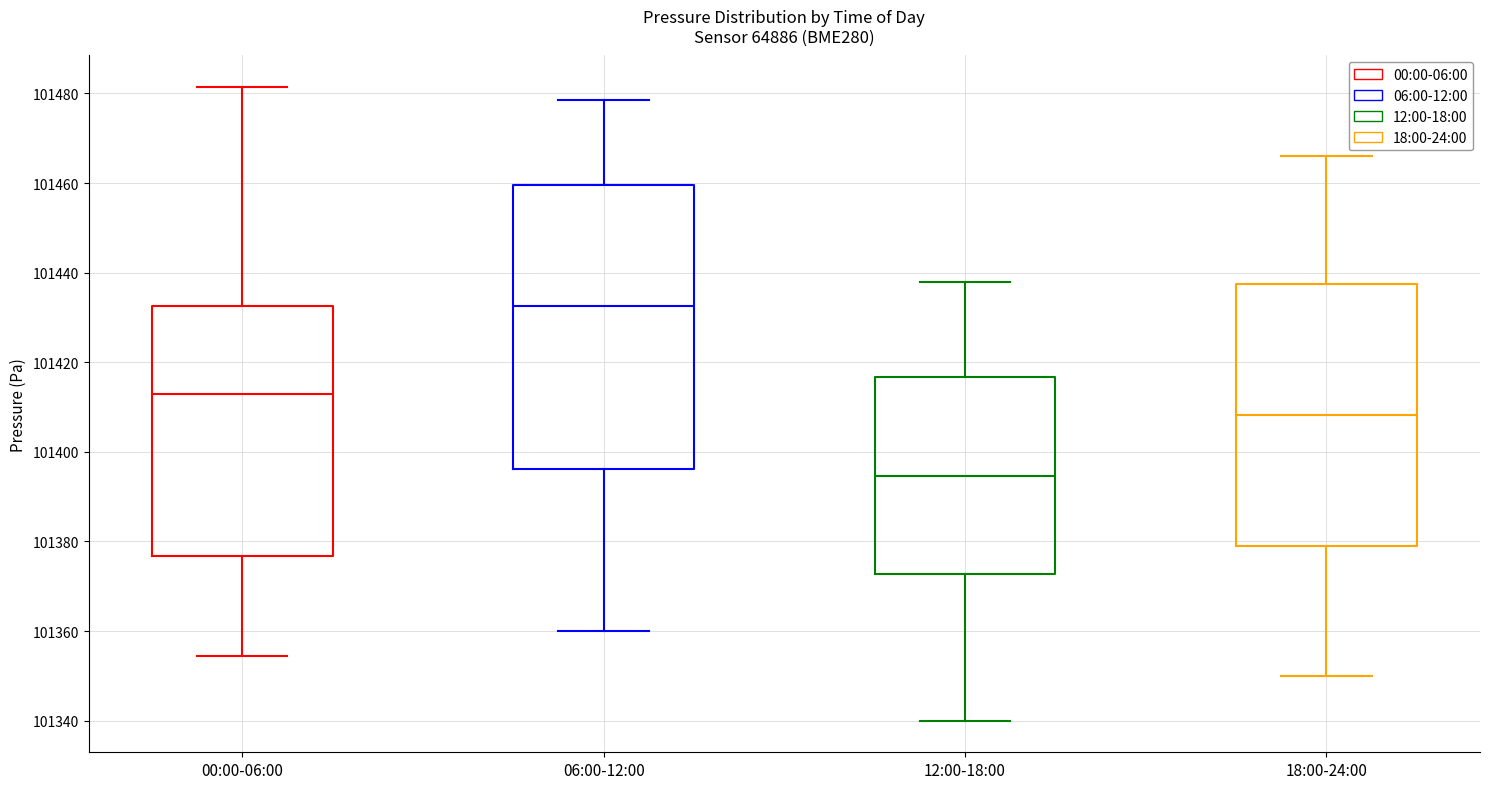

Where does the median line of the box for 00:00-06:00 sit on the y-axis? The values are not printed on the chart, so give them approximately, as read against the axis.

101412